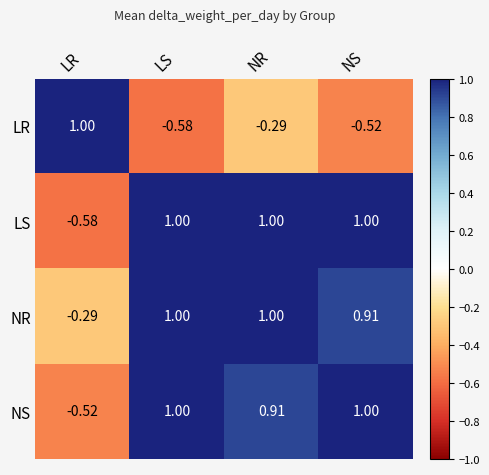

At which category is the sum across all series the highest?

NR